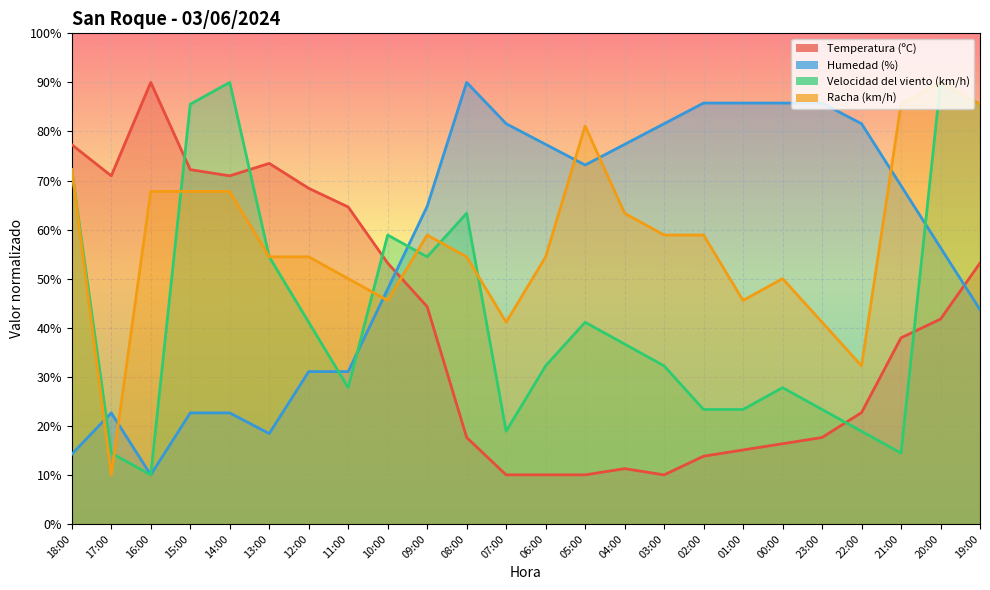

Reading left to right, transcribe all the data shown in this chart.

Temperatura (ºC): 18:00=77.3	17:00=71.0	16:00=90.0	15:00=72.2	14:00=71.0	13:00=73.5	12:00=68.4	11:00=64.6	10:00=53.2	09:00=44.3	08:00=17.6	07:00=10.0	06:00=10.0	05:00=10.0	04:00=11.3	03:00=10.0	02:00=13.8	01:00=15.1	00:00=16.3	23:00=17.6	22:00=22.7	21:00=37.9	20:00=41.7	19:00=53.2
Humedad (%): 18:00=14.2	17:00=22.6	16:00=10.0	15:00=22.6	14:00=22.6	13:00=18.4	12:00=31.1	11:00=31.1	10:00=47.9	09:00=64.7	08:00=90.0	07:00=81.6	06:00=77.4	05:00=73.2	04:00=77.4	03:00=81.6	02:00=85.8	01:00=85.8	00:00=85.8	23:00=85.8	22:00=81.6	21:00=68.9	20:00=56.3	19:00=43.7
Velocidad del viento (km/h): 18:00=72.2	17:00=14.4	16:00=10.0	15:00=85.6	14:00=90.0	13:00=54.4	12:00=41.1	11:00=27.8	10:00=58.9	09:00=54.4	08:00=63.3	07:00=18.9	06:00=32.2	05:00=41.1	04:00=36.7	03:00=32.2	02:00=23.3	01:00=23.3	00:00=27.8	23:00=23.3	22:00=18.9	21:00=14.4	20:00=90.0	19:00=85.6
Racha (km/h): 18:00=72.2	17:00=10.0	16:00=67.8	15:00=67.8	14:00=67.8	13:00=54.4	12:00=54.4	11:00=50.0	10:00=45.6	09:00=58.9	08:00=54.4	07:00=41.1	06:00=54.4	05:00=81.1	04:00=63.3	03:00=58.9	02:00=58.9	01:00=45.6	00:00=50.0	23:00=41.1	22:00=32.2	21:00=85.6	20:00=90.0	19:00=85.6